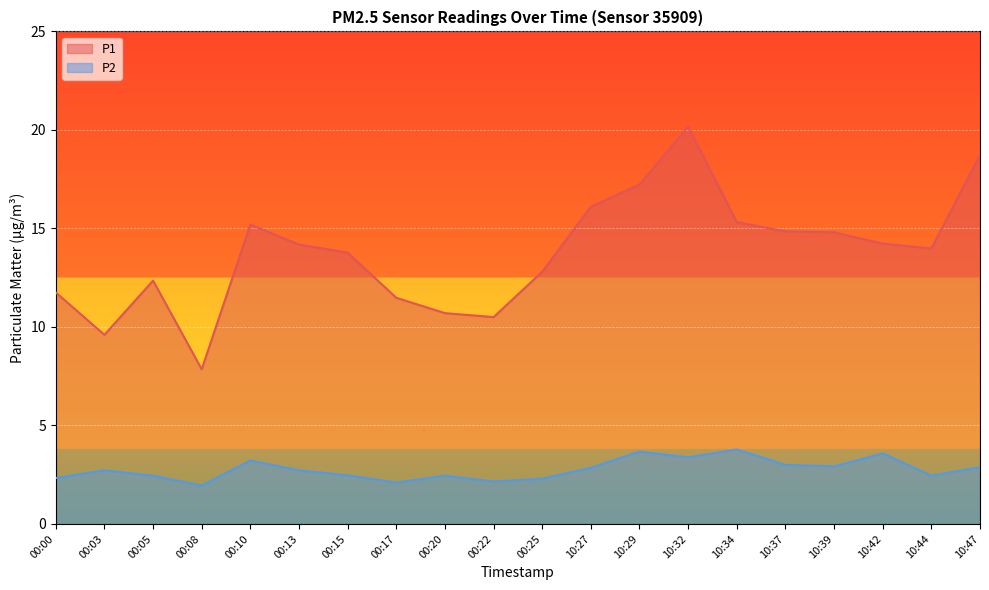

List the labels in order of P1 value, smallest first.

00:08, 00:03, 00:22, 00:20, 00:17, 00:00, 00:05, 00:25, 00:15, 10:44, 00:13, 10:42, 10:39, 10:37, 00:10, 10:34, 10:27, 10:29, 10:47, 10:32